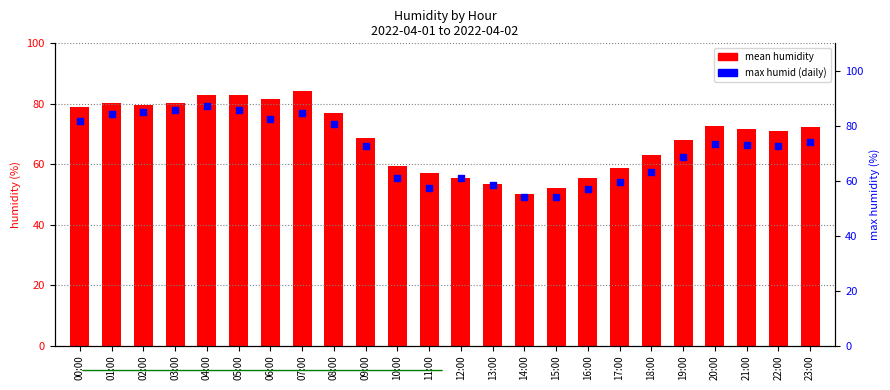

What are all the series names shown in the legend?

mean humidity, max humid (daily)